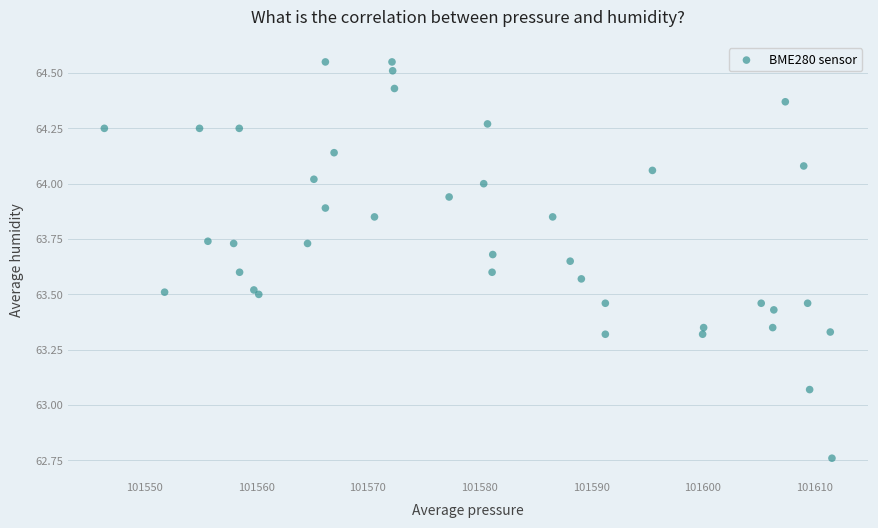

What is the range of Y values (max minus min)?

1.8